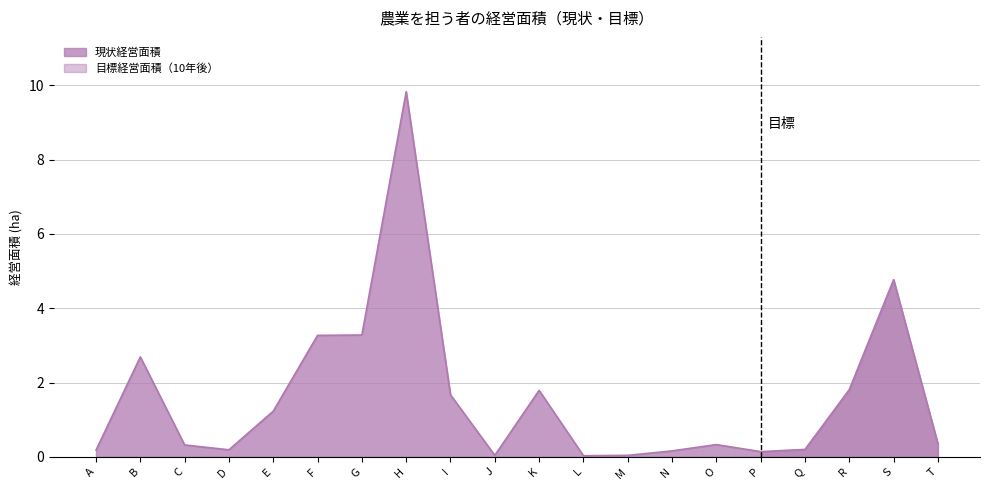

Reading left to right, extract all data points from this chart.

0.2	2.7	0.3	0.2	1.2	3.3	3.3	9.8	1.7	0.0	1.8	0.0	0.0	0.2	0.3	0.1	0.2	1.8	4.8	0.3